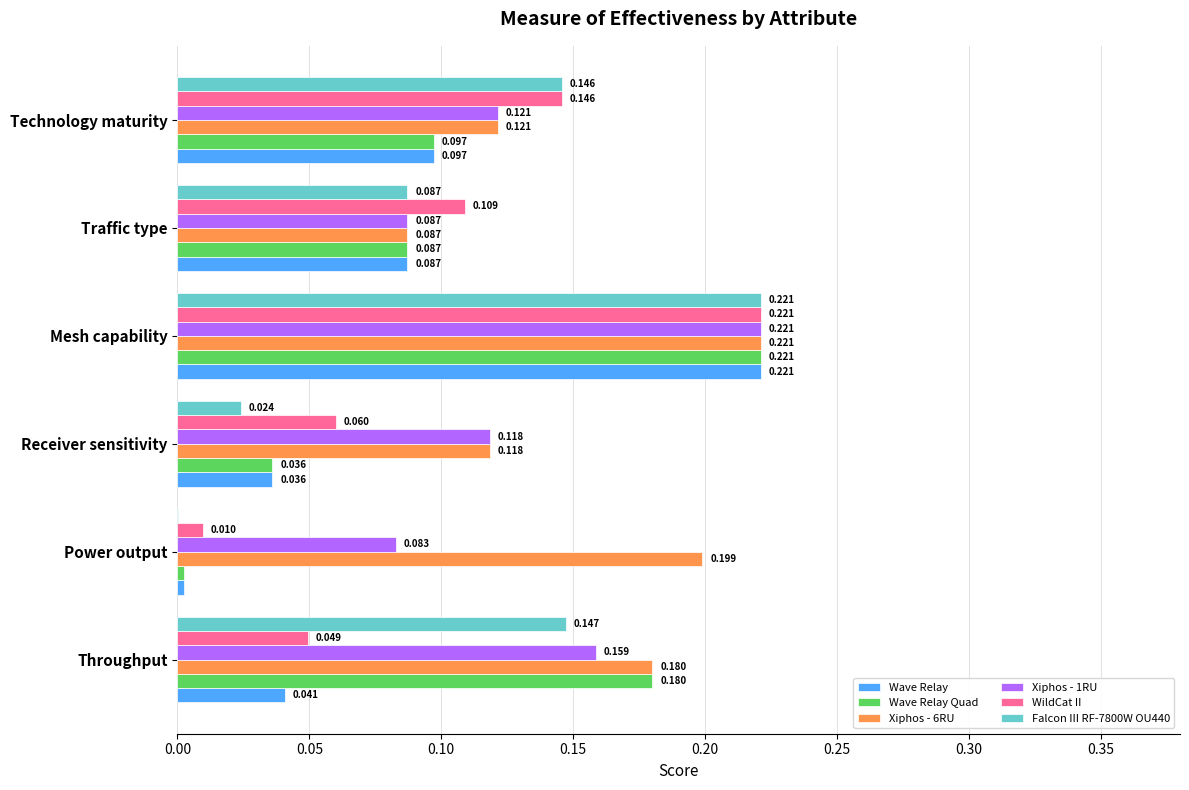

How many data points does each series have?

6